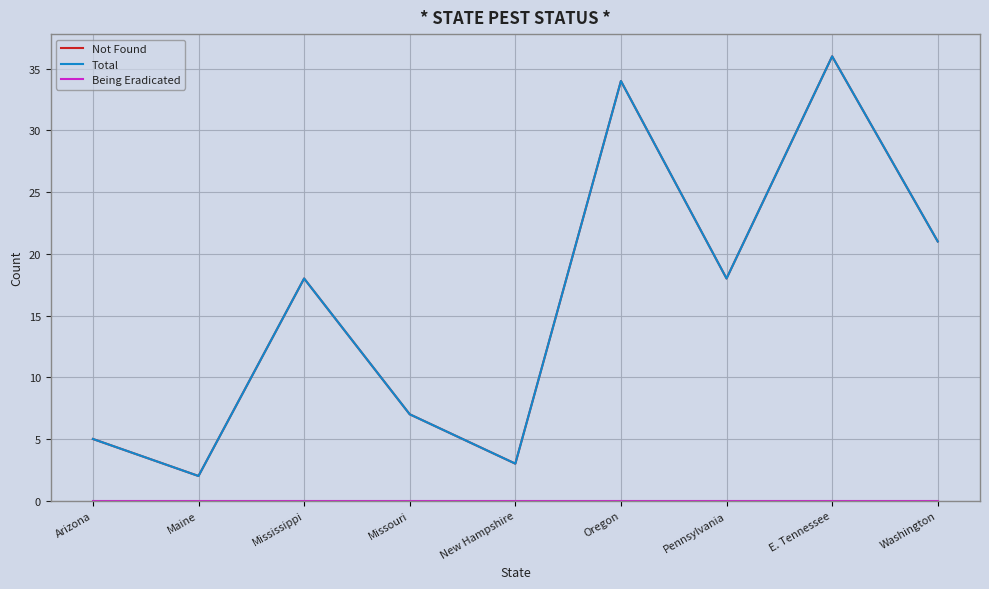

Does the chart display data point markers on the line(s)?

No